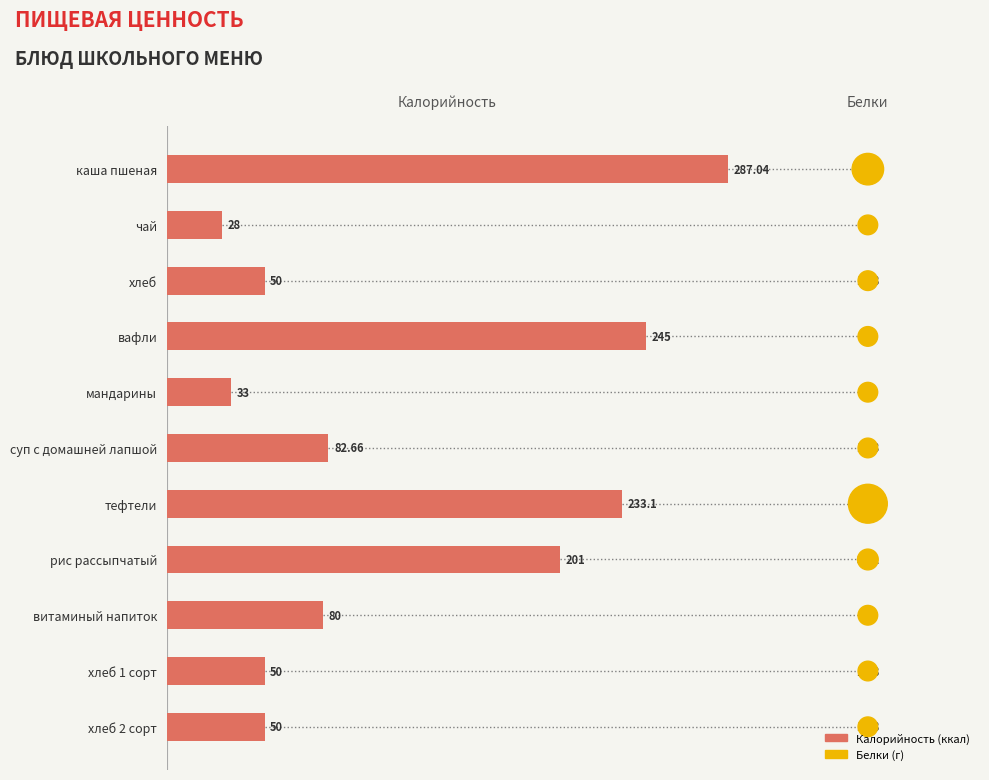

Which series has the widest spread of Y values?

Калорийность